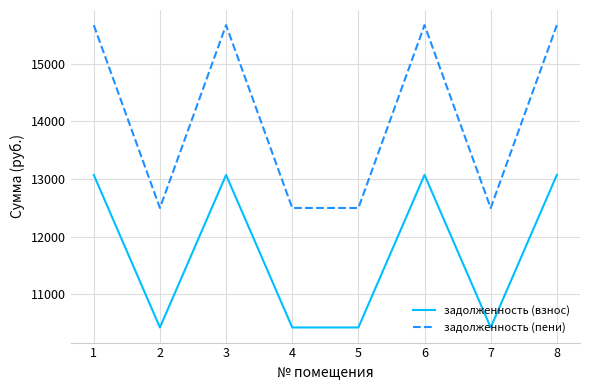

At 8, list the series in order from largest to smallest.

задолженность (пени), задолженность (взнос)